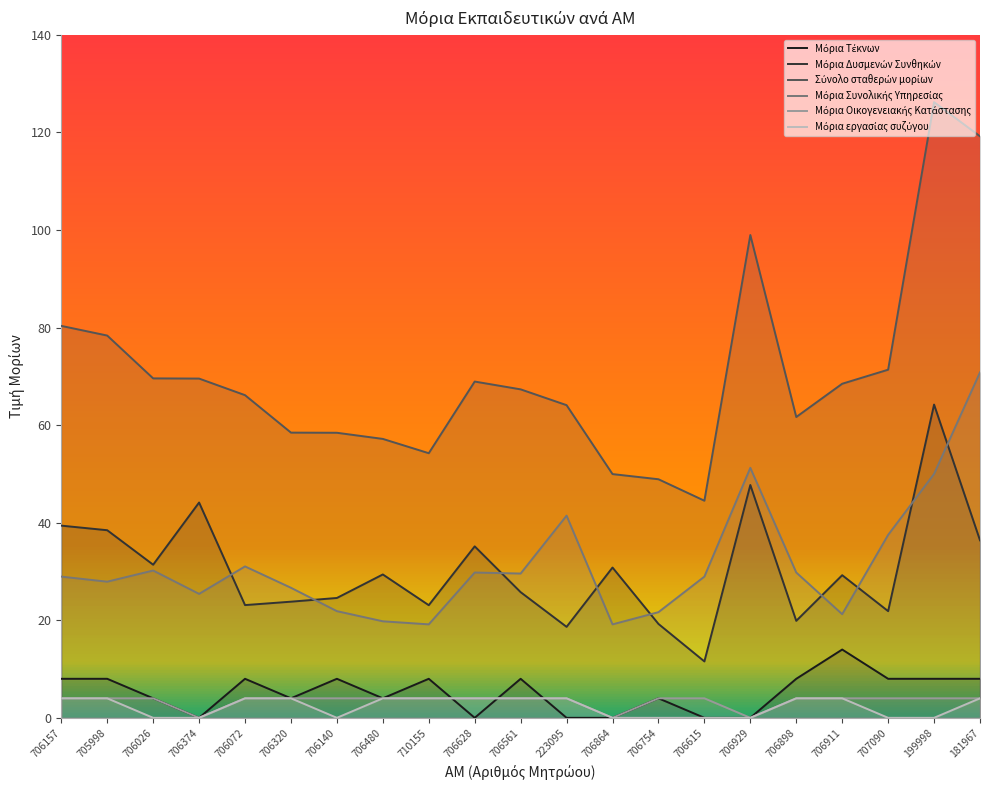

At how many categories does at least one series exceed 72?

5